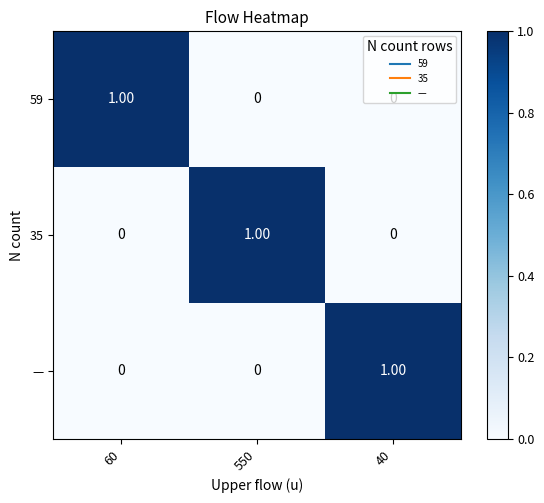

At how many categories does at least one series exceed 0?

3